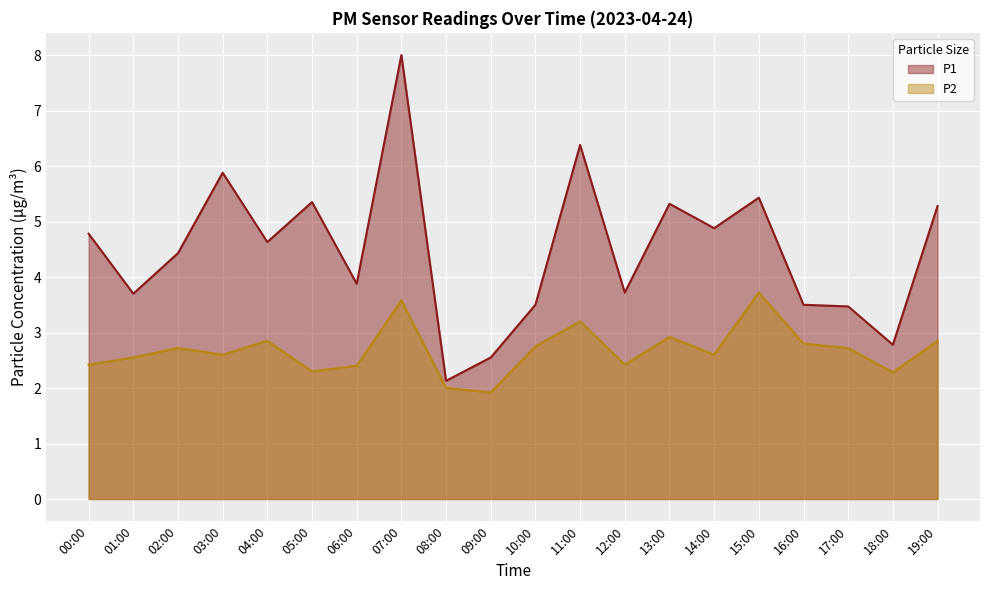

The value of P1 at 19:00 is 2.7. True or false?

False